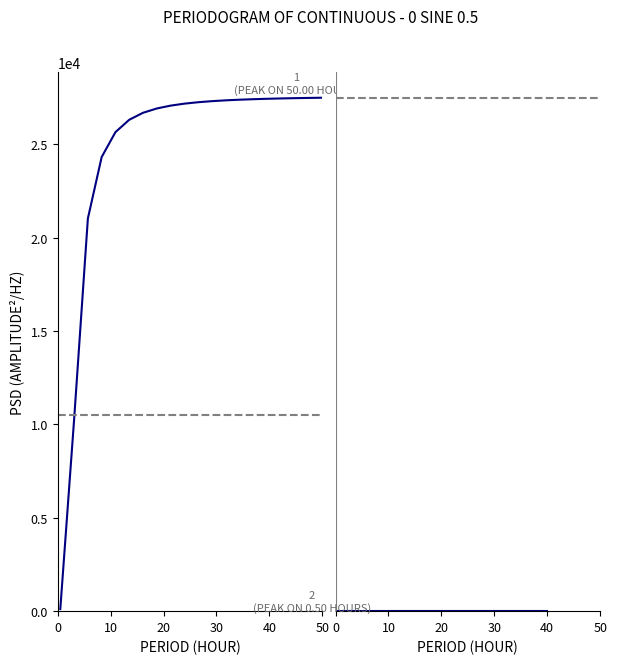

Does the chart display data point markers on the line(s)?

No